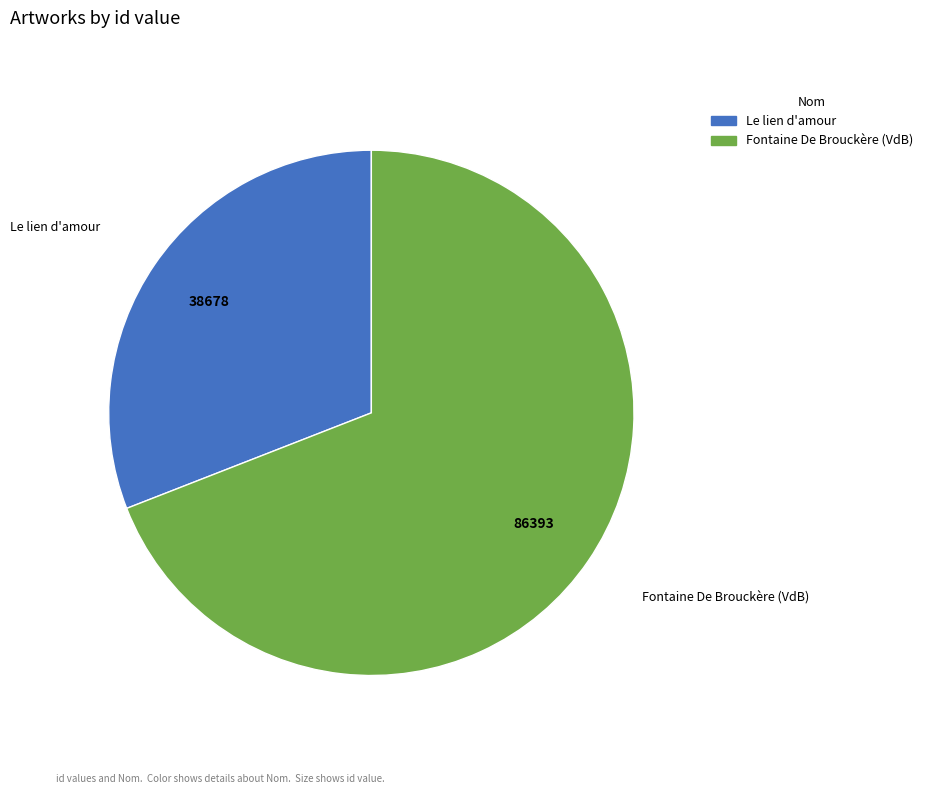

Rank the categories by value from highest to lowest.

Fontaine De Brouckère (VdB), Le lien d'amour